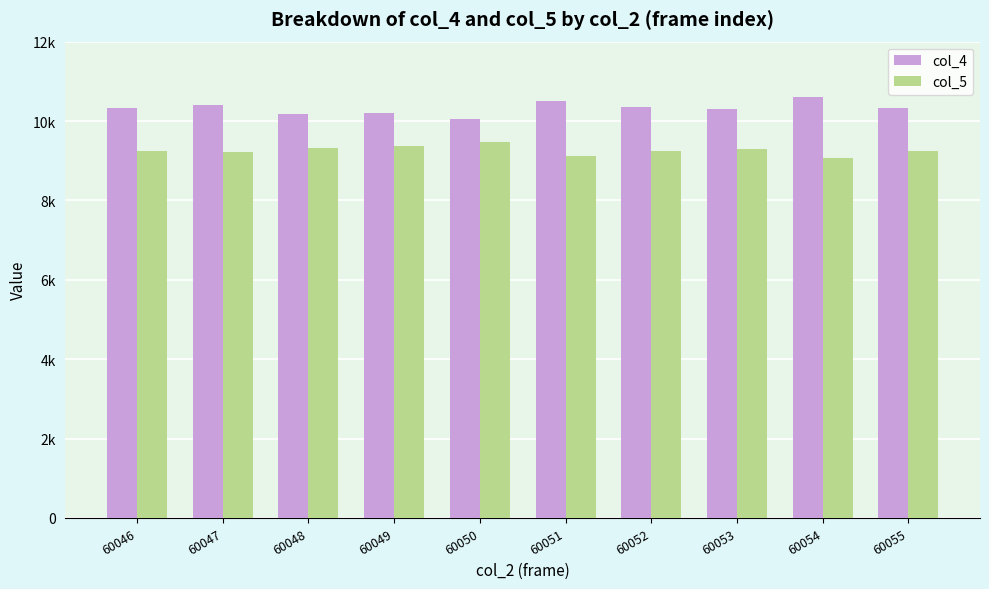

What are all the series names shown in the legend?

col_4, col_5